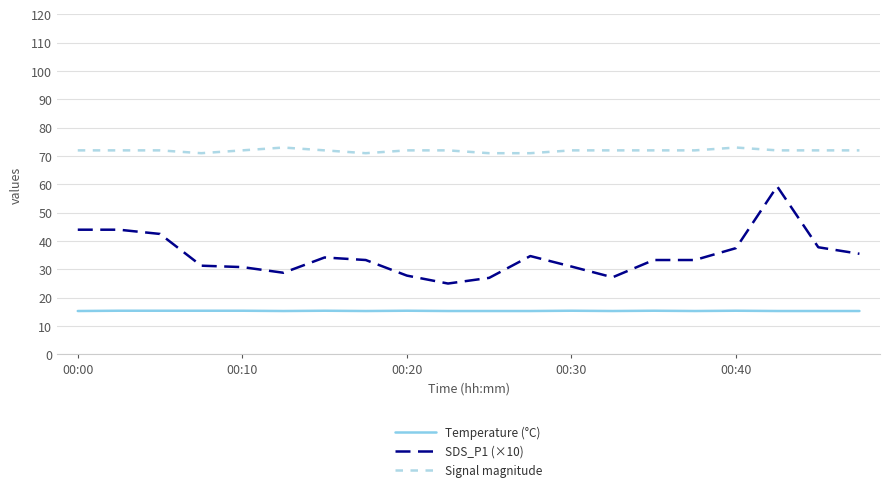

Which series has the largest total across all categories?

Signal magnitude